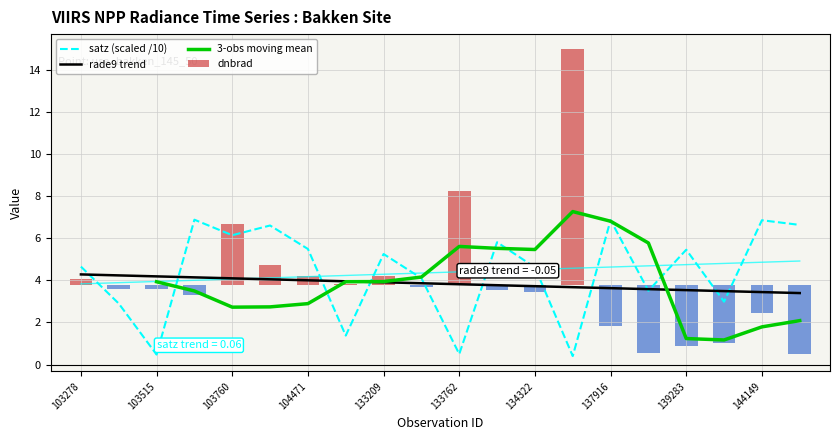

The rade9 trend series shows 7.2 at 133762. True or false?

False